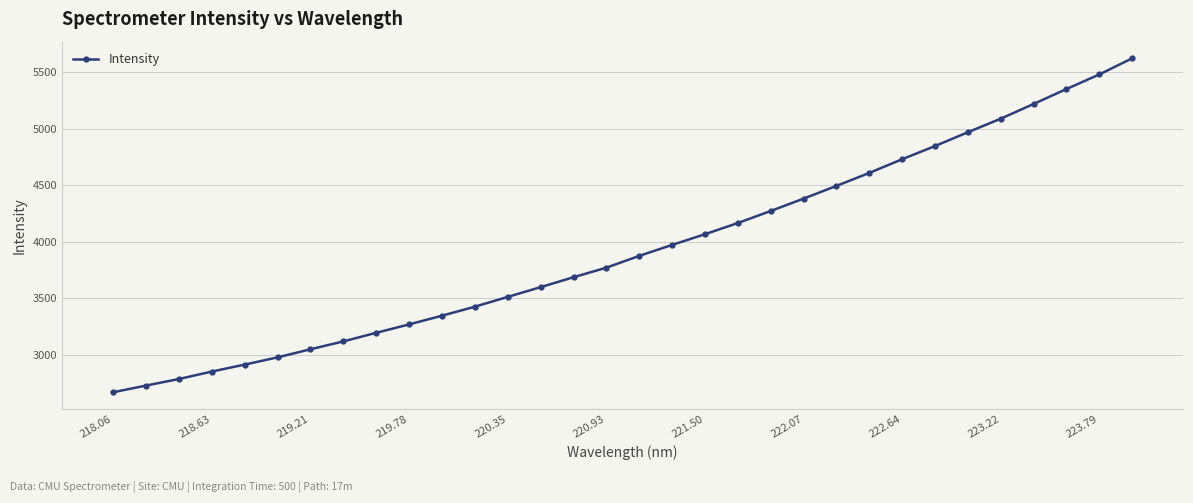

What is the sum of all values?

125970.8